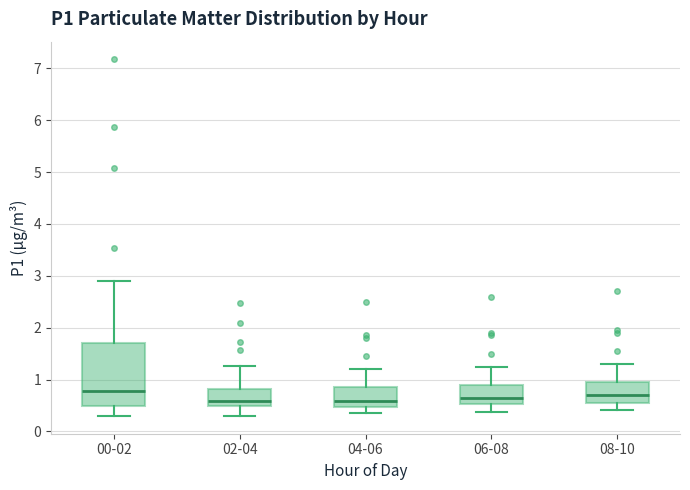

Reading left to right, read every box against the y-axis: the position of its median line, the range the box covers, and the ends of its whiskers. The values are not printed on the chart, so give them approximately, as read against the axis.

00-02: median 0.8, box 0.5 to 1.7, whiskers 0.3 to 2.9
02-04: median 0.6, box 0.5 to 0.8, whiskers 0.3 to 1.3
04-06: median 0.6, box 0.5 to 0.9, whiskers 0.4 to 1.2
06-08: median 0.7, box 0.5 to 0.9, whiskers 0.4 to 1.3
08-10: median 0.7, box 0.6 to 1.0, whiskers 0.4 to 1.3